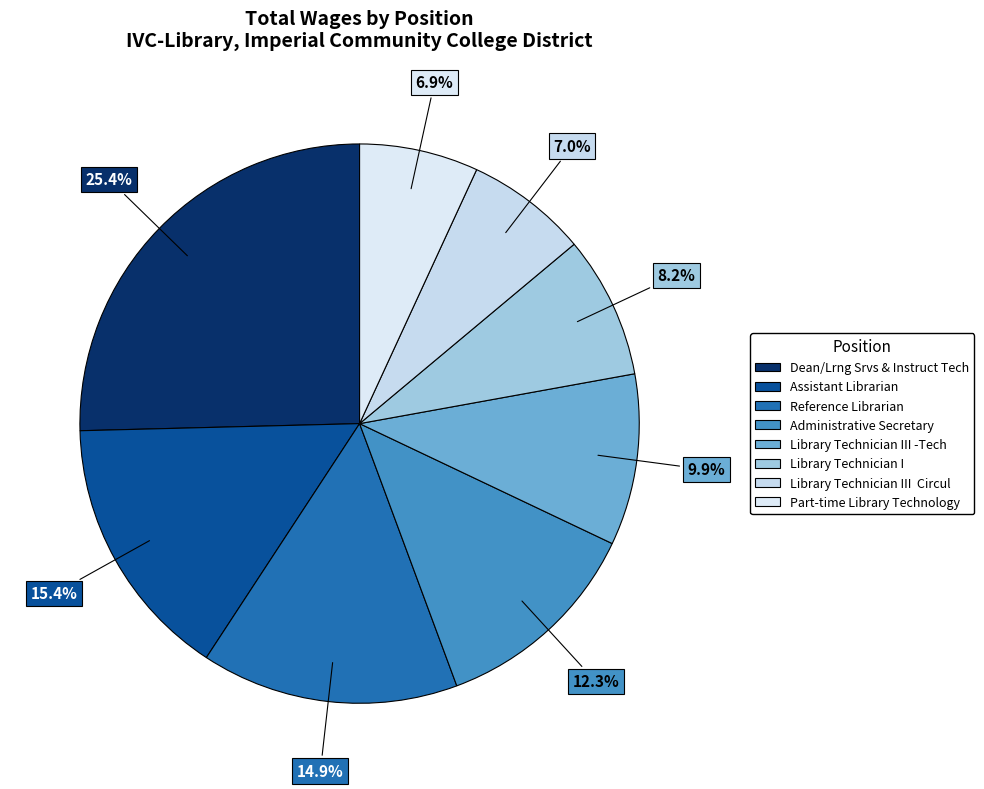

Is there a majority slice in this chart?

No